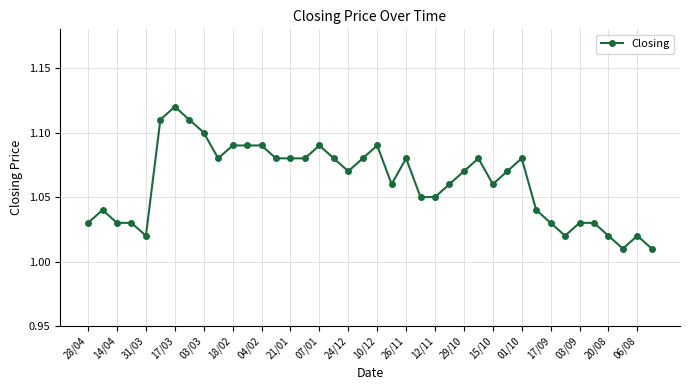

True or false: the data has more than 0 interior local peaks.

True